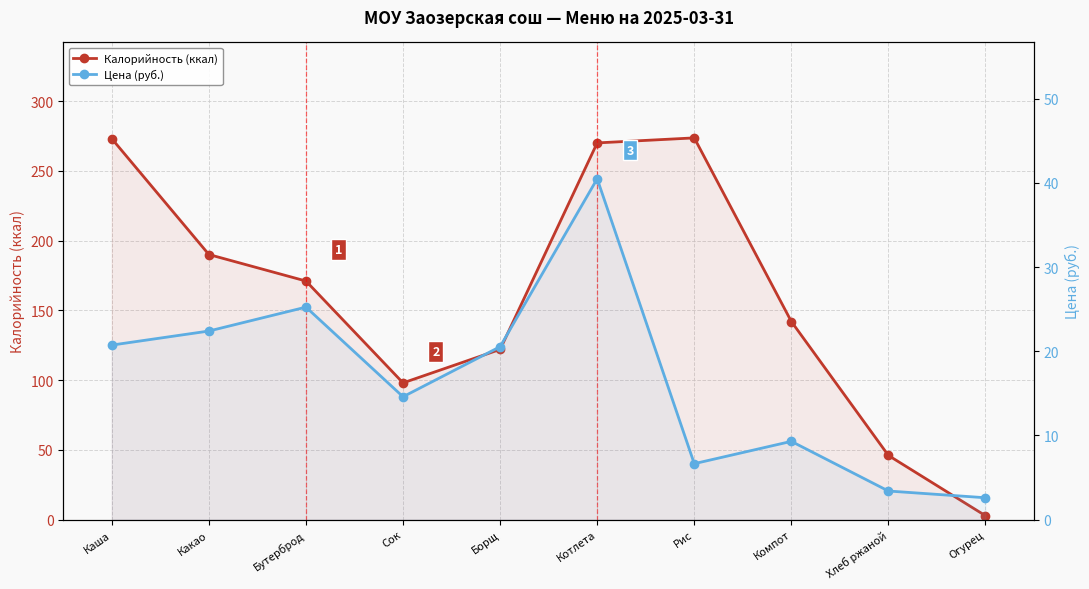

What is the difference between the Калорийность (ккал) values at Какао and Рис?

83.6